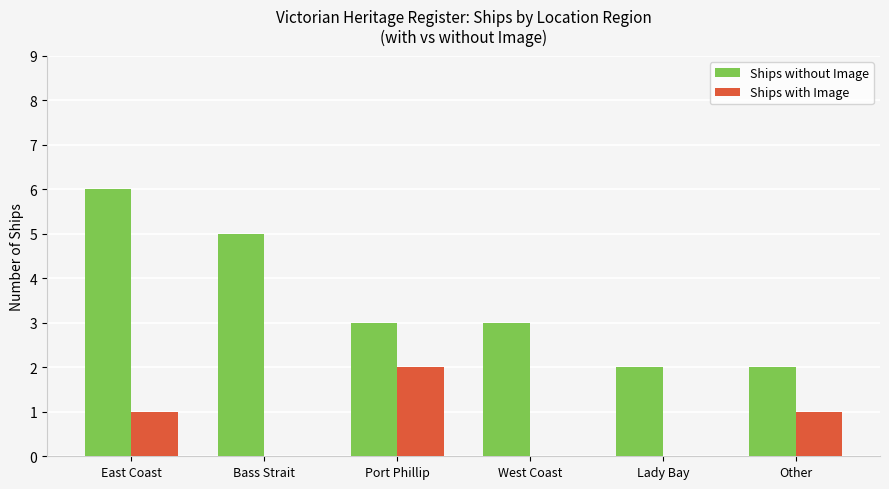

The value of Ships with Image at East Coast is 0. True or false?

False